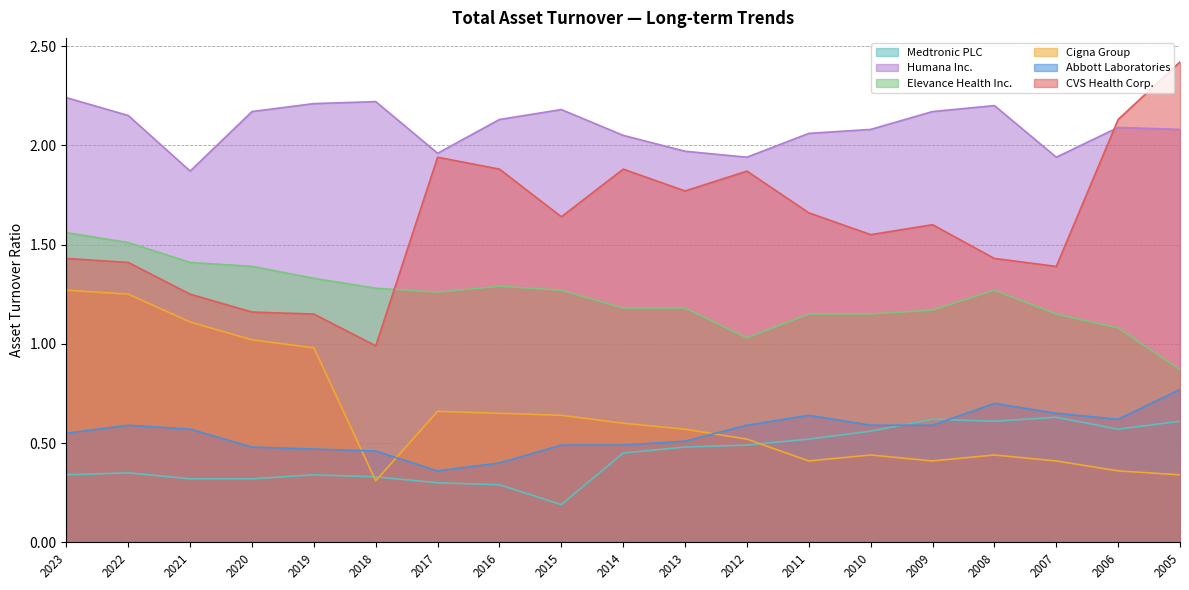

At which category does the chart reach its minimum across all series?

2015